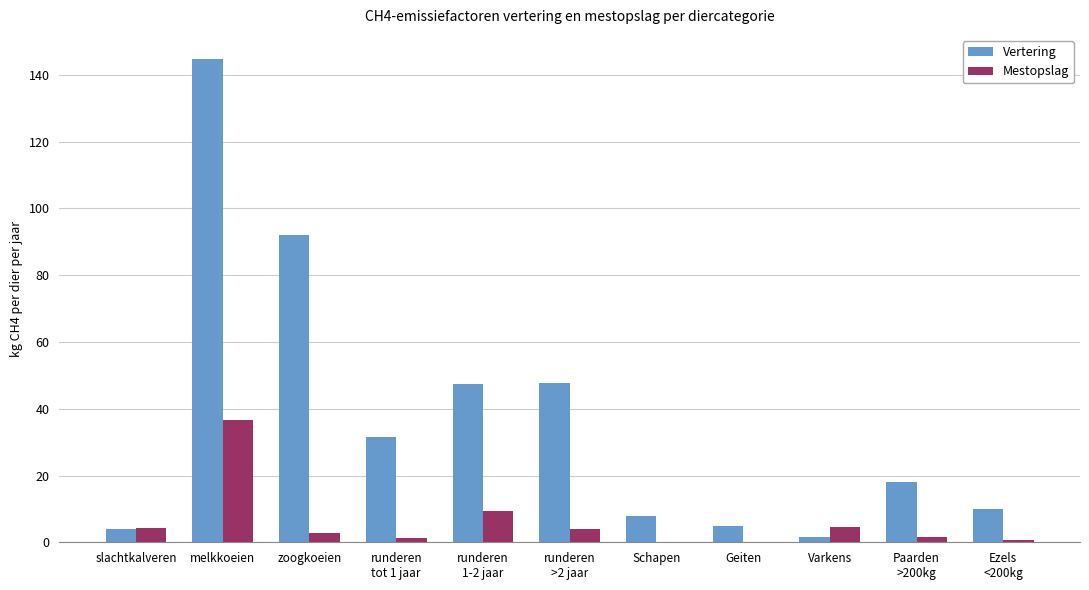

At which category is the sum across all series the highest?

melkkoeien